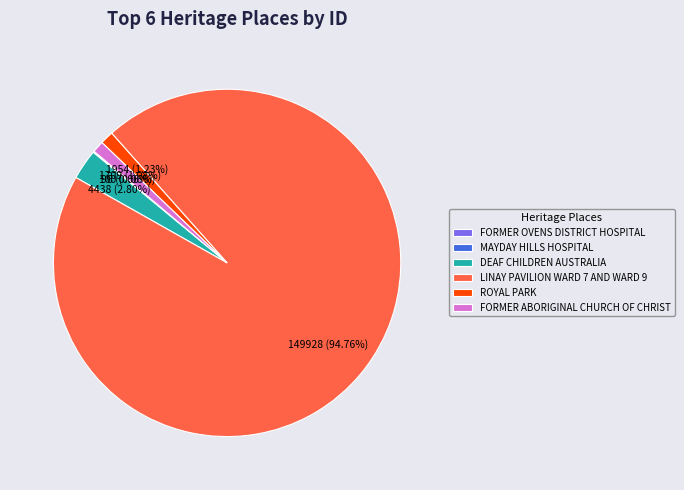

Combined, do ROYAL PARK and DEAF CHILDREN AUSTRALIA account for over 50%?

No